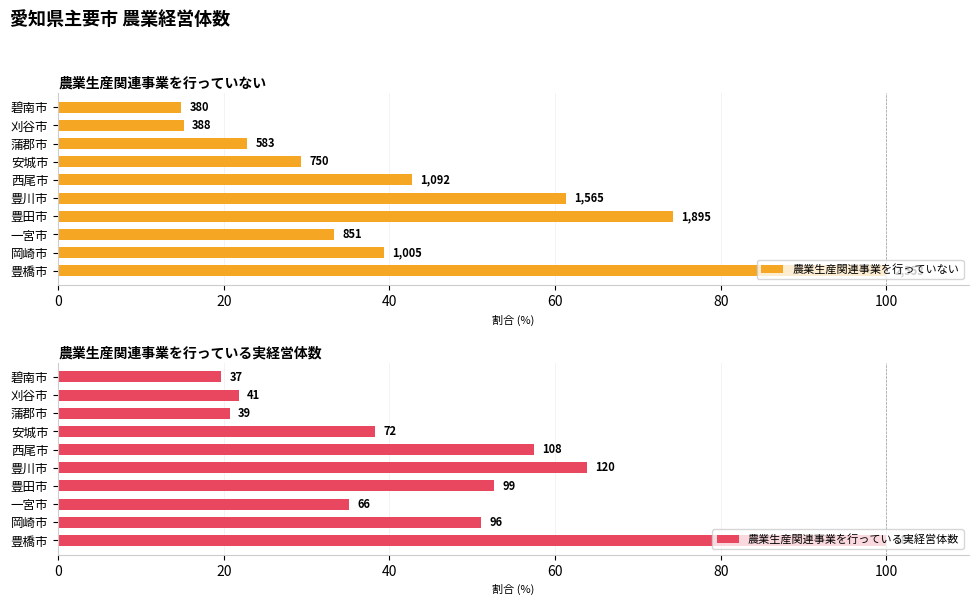

How many bars are there in each group?

2